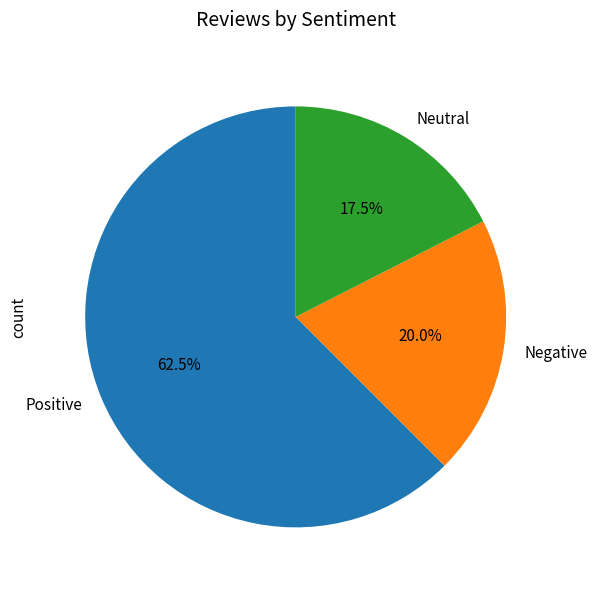

Which category has the smallest portion of the pie?

Neutral